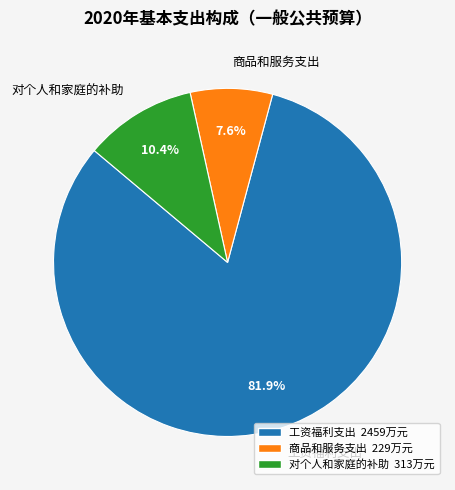

To the nearest percent, what is the difference between the largest and smallest slice percentages?

74%